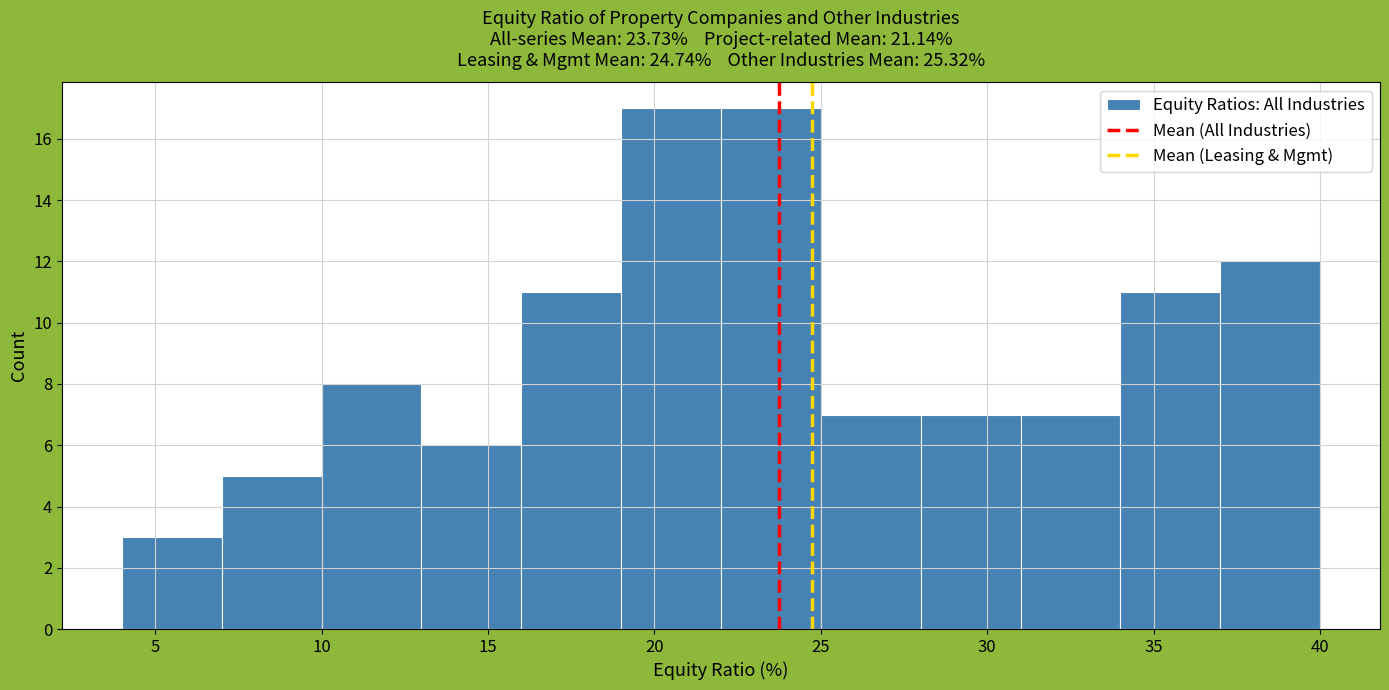

Reading left to right, list every bar in this chart as the range it spans on the x-axis followed by its height. The values are not printed on the chart, so give them approximately, as read against the axis.

4 to 7: 3
7 to 10: 5
10 to 13: 8
13 to 16: 6
16 to 19: 11
19 to 22: 17
22 to 25: 17
25 to 28: 7
28 to 31: 7
31 to 34: 7
34 to 37: 11
37 to 40: 12